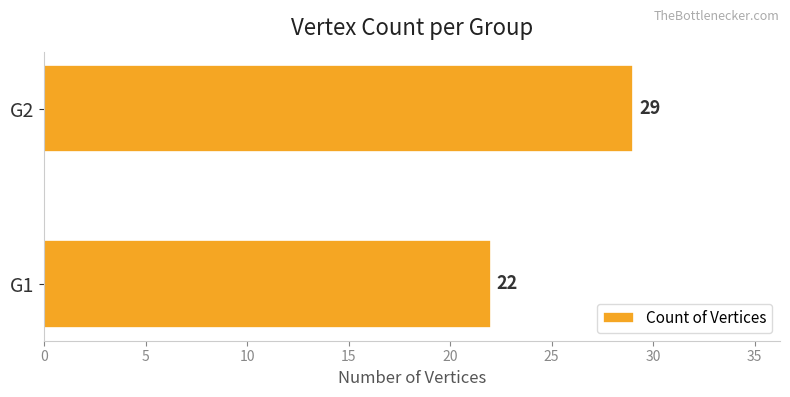

What is the greatest value displayed?

29